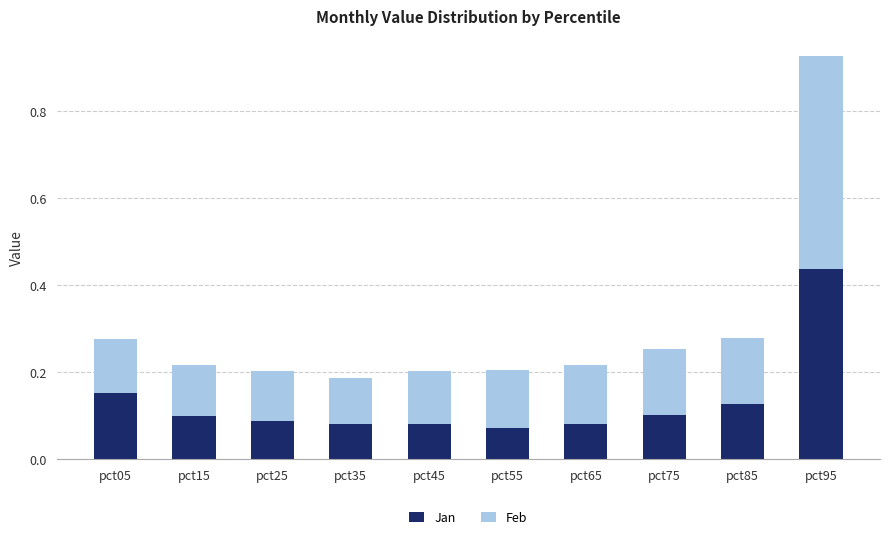

At which category is the sum across all series the highest?

pct95